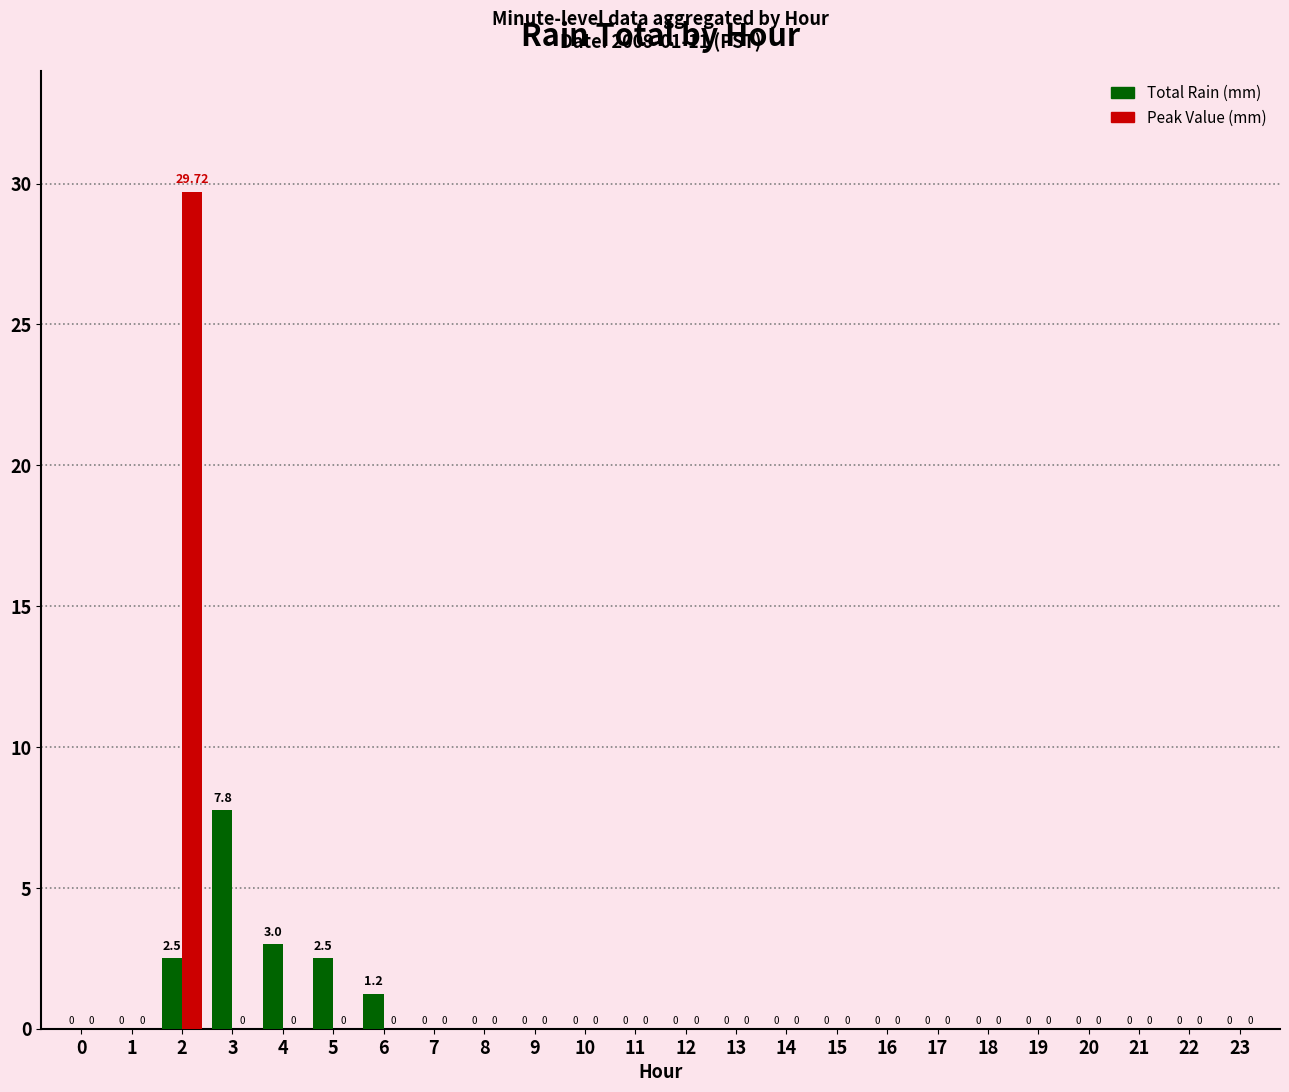

Which series changed the most between 5 and 17?

Total Rain (mm)